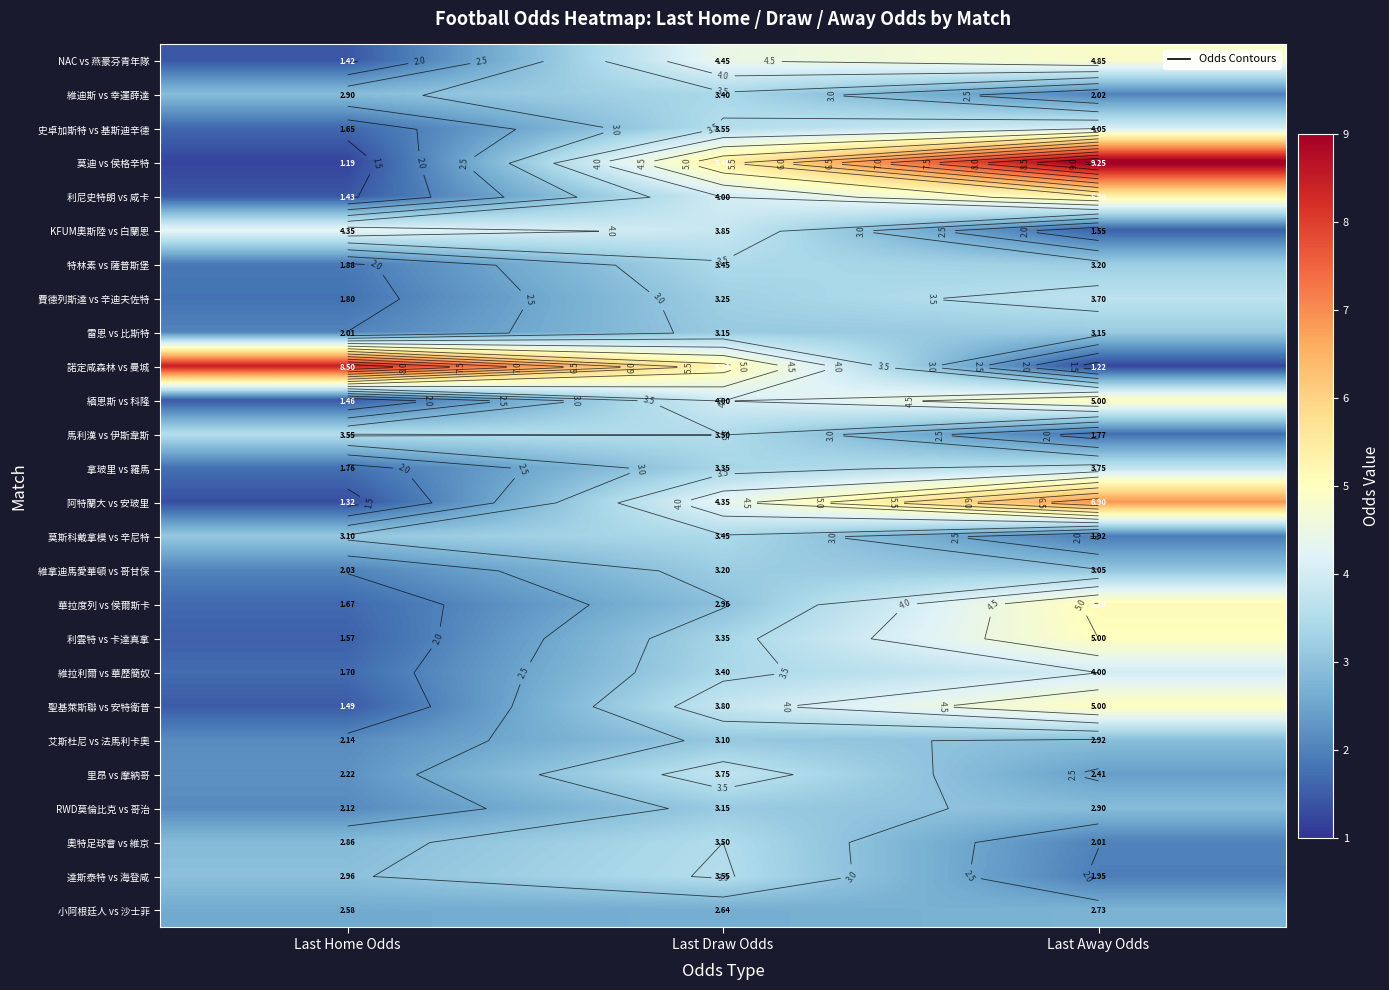

The 維拿迪馬愛華頓 vs 哥甘保 series shows 3.0 at Last Away Odds. True or false?

True